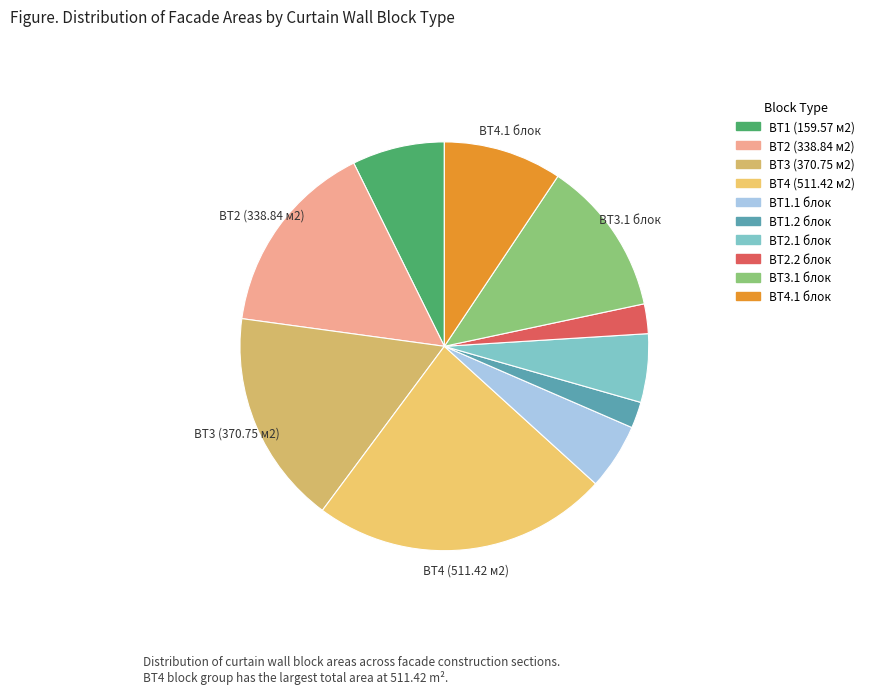

How many segments does this pie chart have?

10